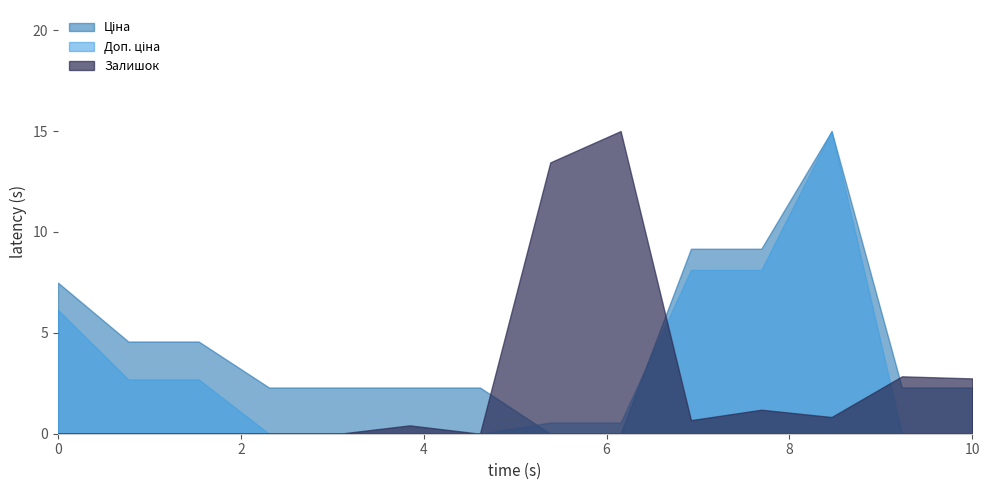

List the series in order of their peak value, lowest first.

Ціна, Залишок, Доп. ціна